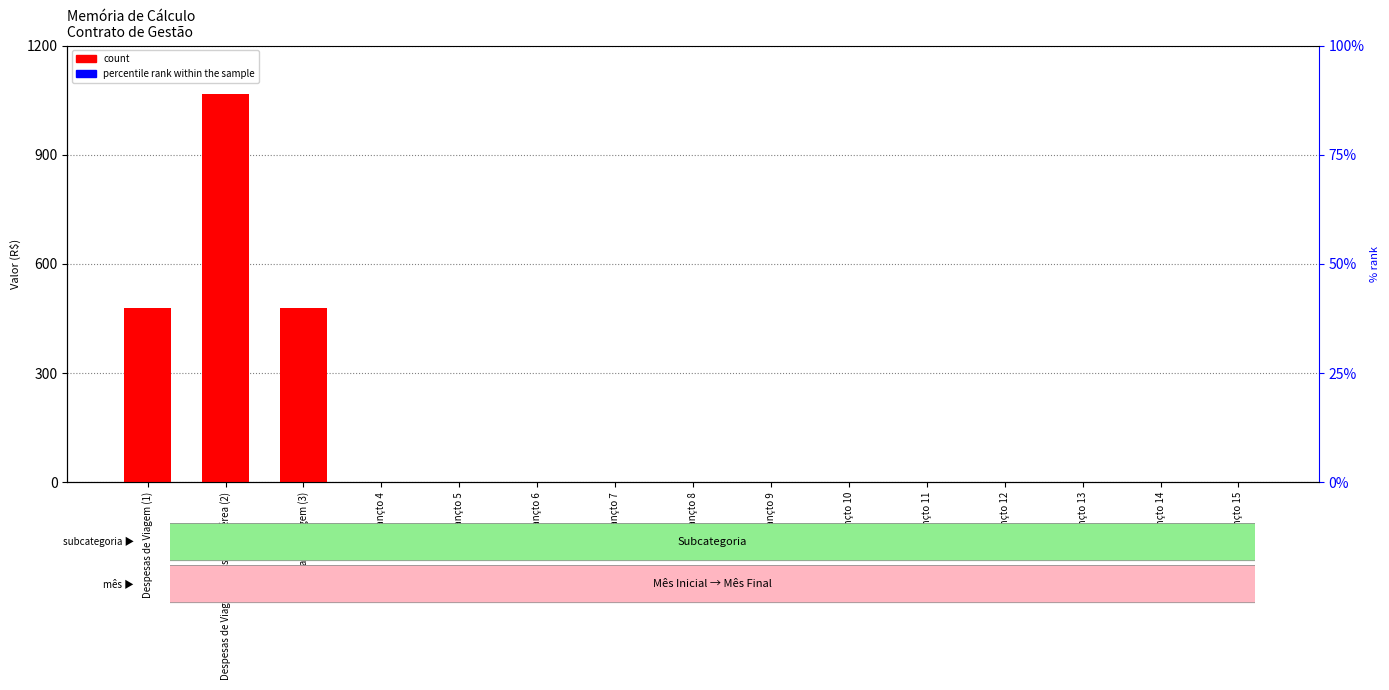

At how many categories does at least one series exceed 278?

3